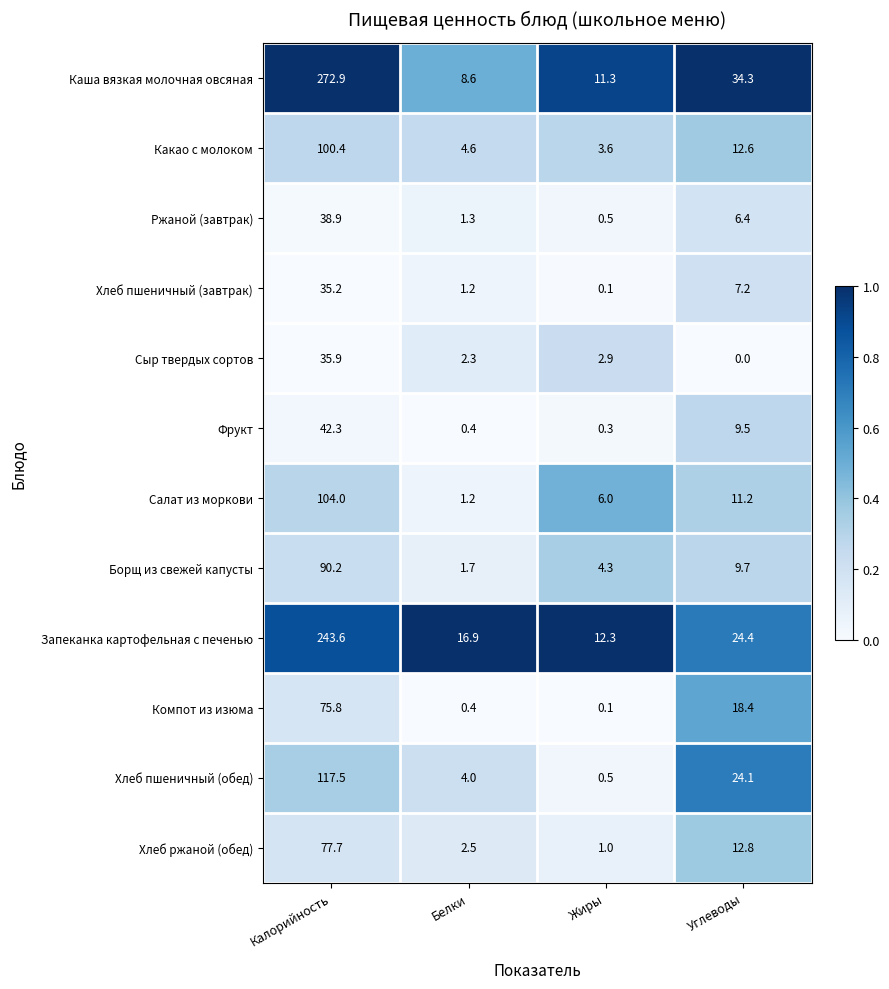

What is the spread (max minus min) of values at Калорийность?

237.7